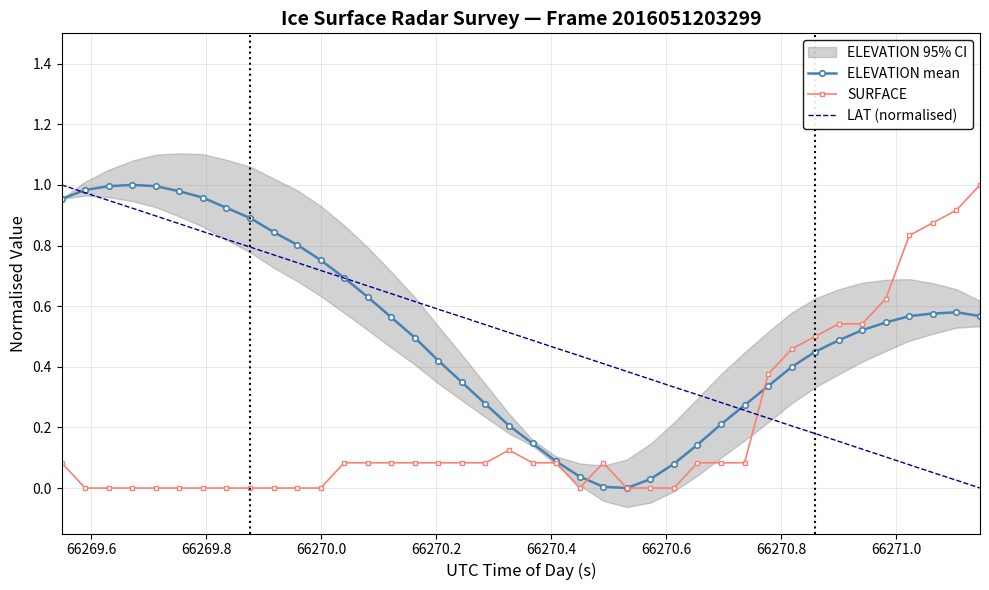

True or false: ELEVATION mean has more than 0 points higher than both neighbors.

True